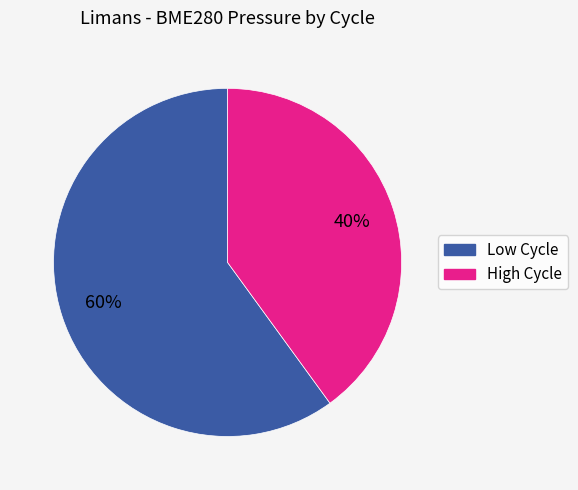

Does any single category account for the majority?

Yes